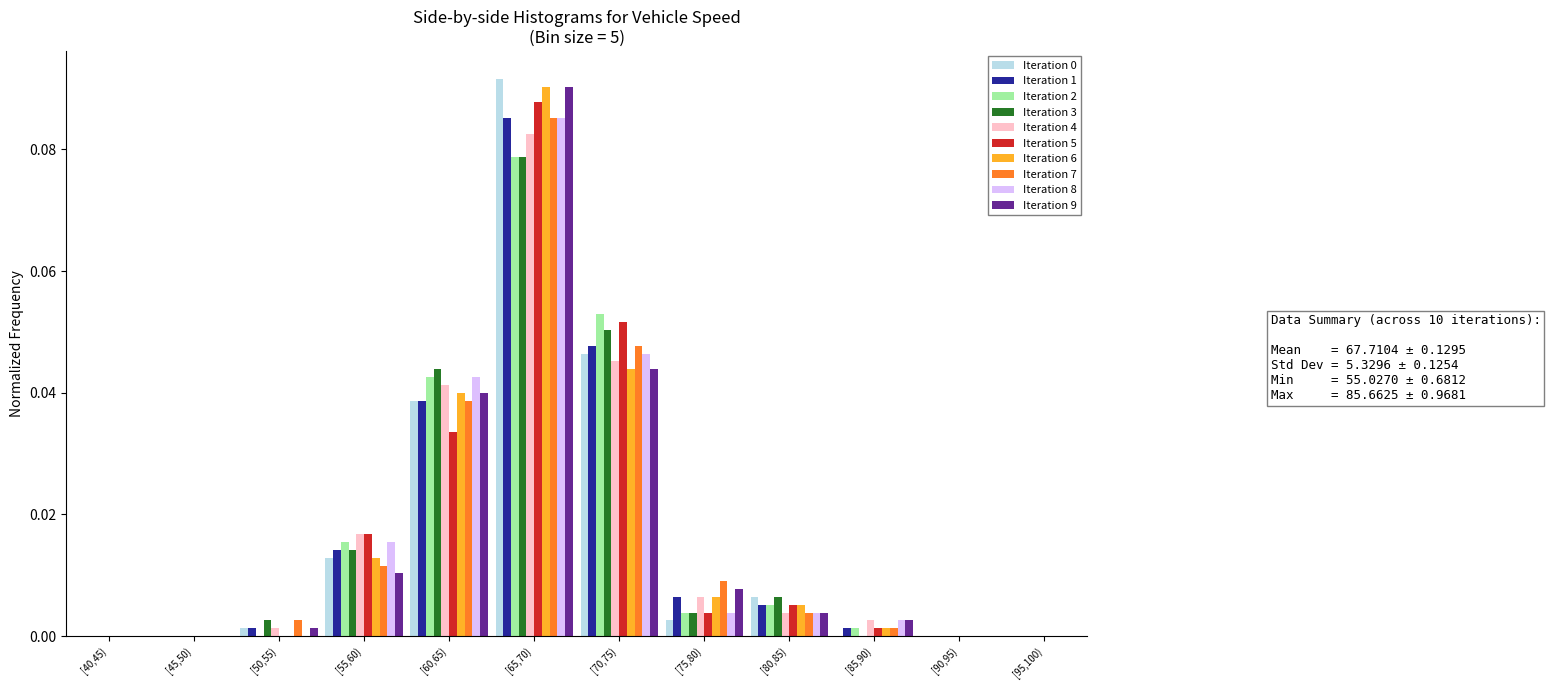

Is the value of Iteration 4 at [55,60) greater than the value of Iteration 9 at [45,50)?

Yes